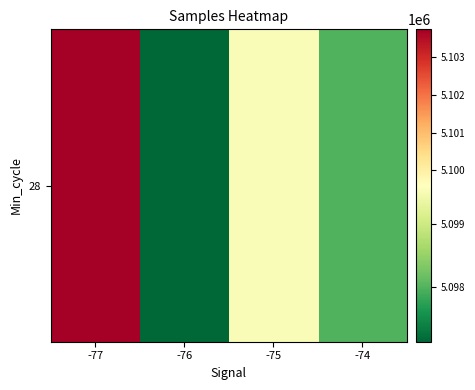

Is it true that the value at -75 is 2133123.9?

False